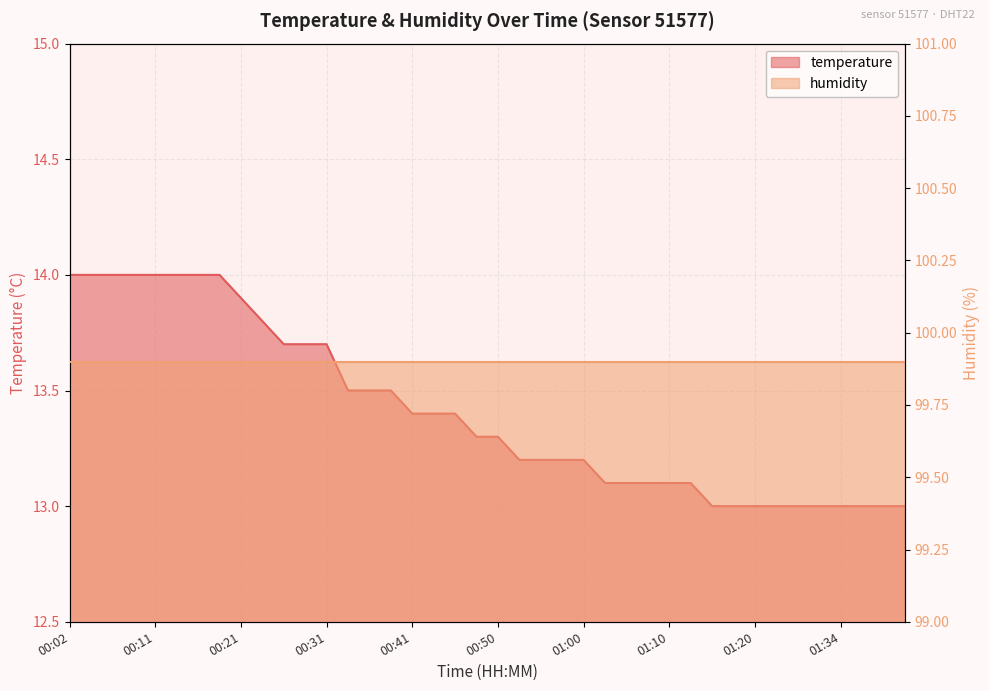

Approximately how many times larger is the value at 00:55 compared to 00:11?

0.9